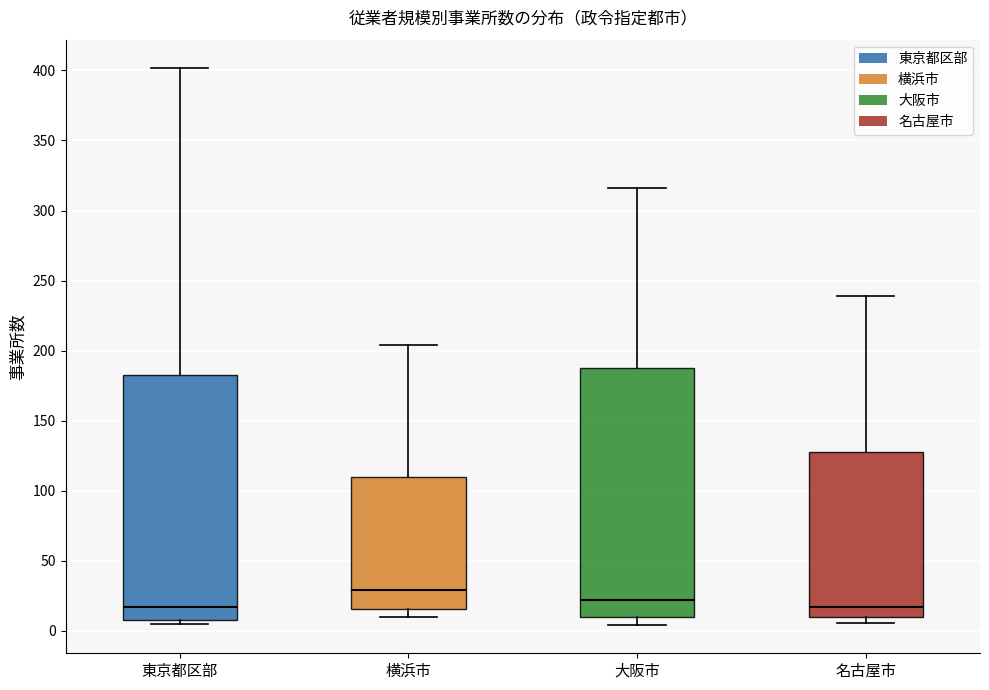

Where is the lower edge of the box for 東京都区部 on the y-axis? The values are not printed on the chart, so give them approximately, as read against the axis.

10